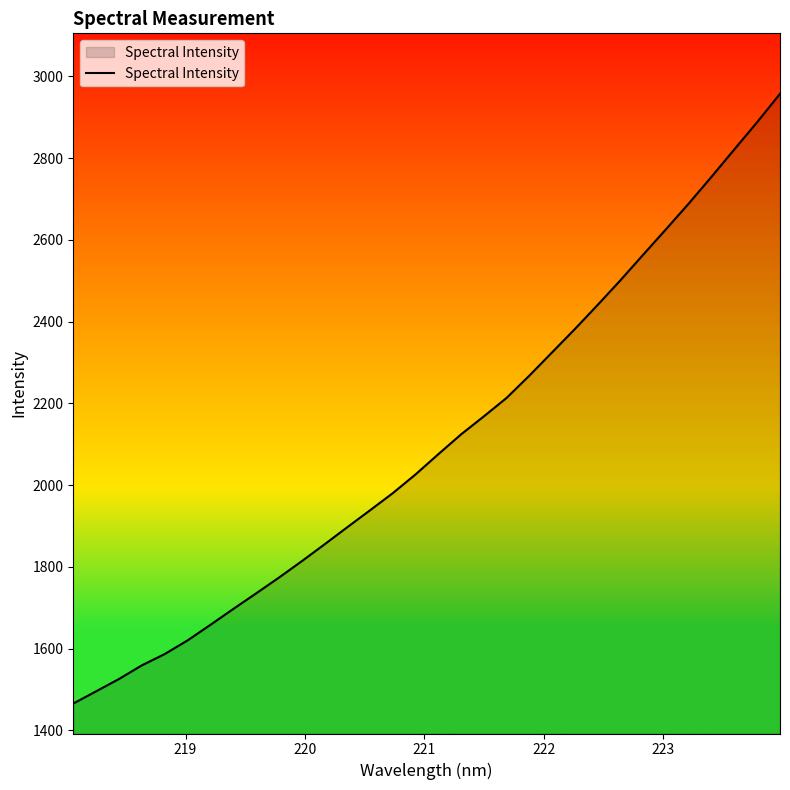

What is the greatest value displayed?

2957.5